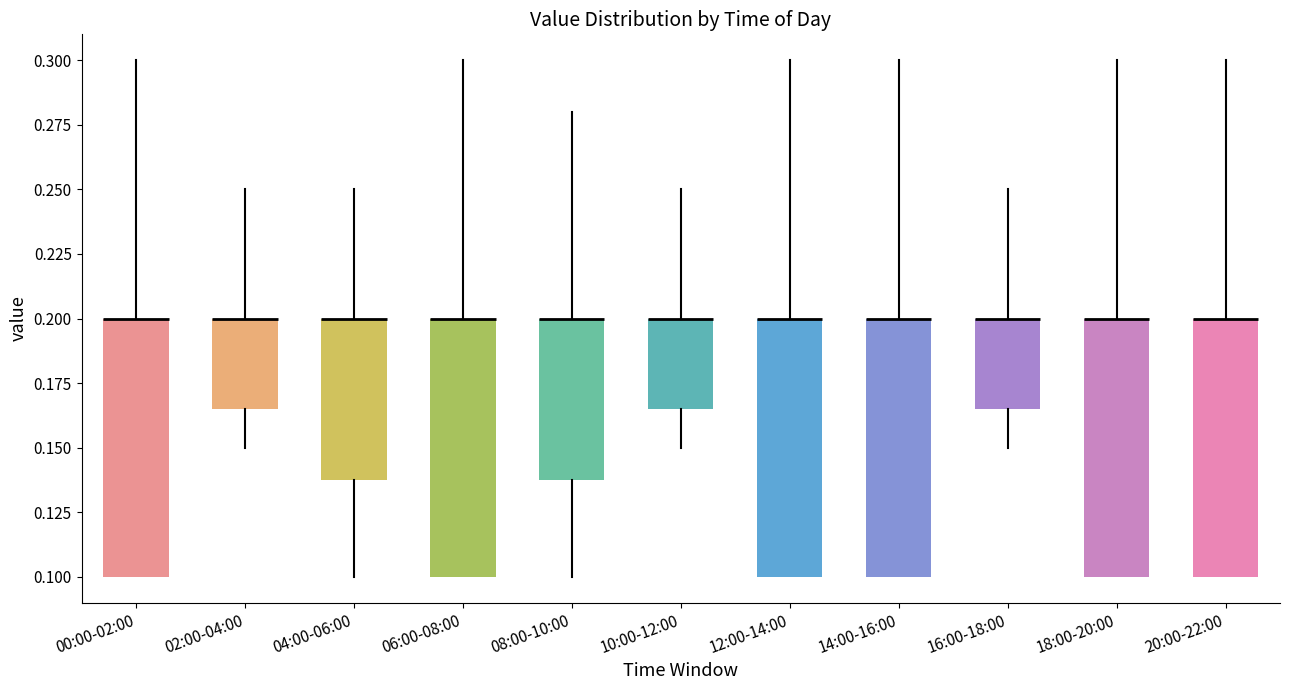

Reading left to right, read every box against the y-axis: the position of its median line, the range the box covers, and the ends of its whiskers. The values are not printed on the chart, so give them approximately, as read against the axis.

00:00-02:00: median 0.200 (drawn on the box's upper edge), box 0.100 to 0.200, whiskers 0.100 to 0.300
02:00-04:00: median 0.200 (drawn on the box's upper edge), box 0.165 to 0.200, whiskers 0.150 to 0.250
04:00-06:00: median 0.200 (drawn on the box's upper edge), box 0.140 to 0.200, whiskers 0.100 to 0.250
06:00-08:00: median 0.200 (drawn on the box's upper edge), box 0.100 to 0.200, whiskers 0.100 to 0.300
08:00-10:00: median 0.200 (drawn on the box's upper edge), box 0.140 to 0.200, whiskers 0.100 to 0.280
10:00-12:00: median 0.200 (drawn on the box's upper edge), box 0.165 to 0.200, whiskers 0.150 to 0.250
12:00-14:00: median 0.200 (drawn on the box's upper edge), box 0.100 to 0.200, whiskers 0.100 to 0.300
14:00-16:00: median 0.200 (drawn on the box's upper edge), box 0.100 to 0.200, whiskers 0.100 to 0.300
16:00-18:00: median 0.200 (drawn on the box's upper edge), box 0.165 to 0.200, whiskers 0.150 to 0.250
18:00-20:00: median 0.200 (drawn on the box's upper edge), box 0.100 to 0.200, whiskers 0.100 to 0.300
20:00-22:00: median 0.200 (drawn on the box's upper edge), box 0.100 to 0.200, whiskers 0.100 to 0.300